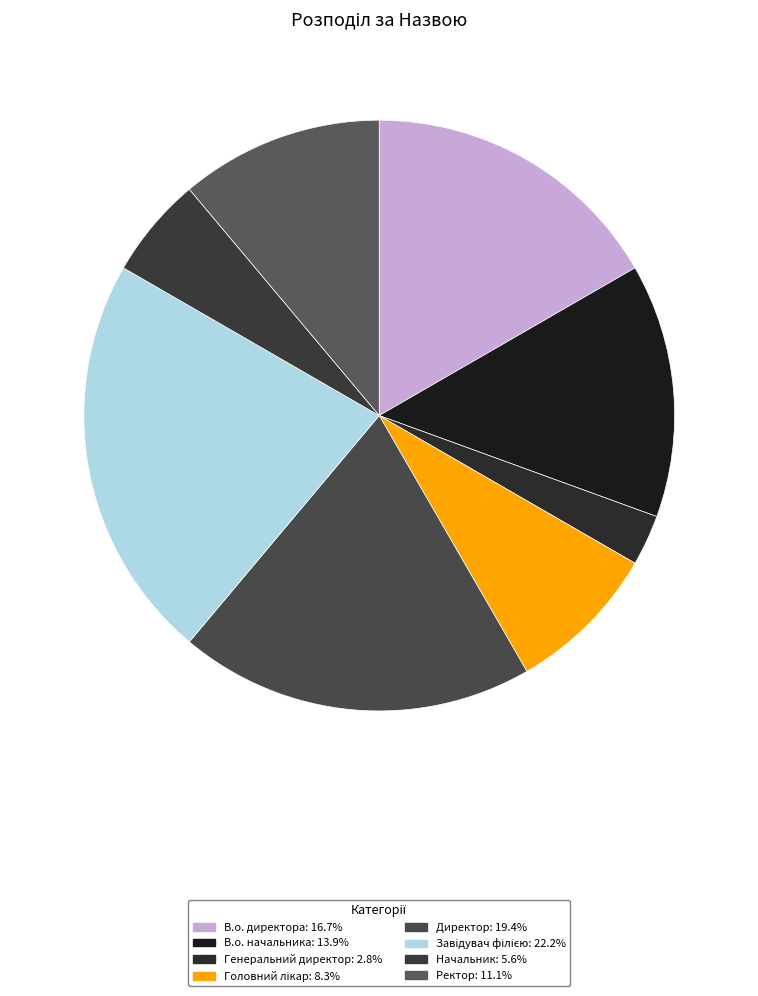

How many slices are in this pie chart?

8